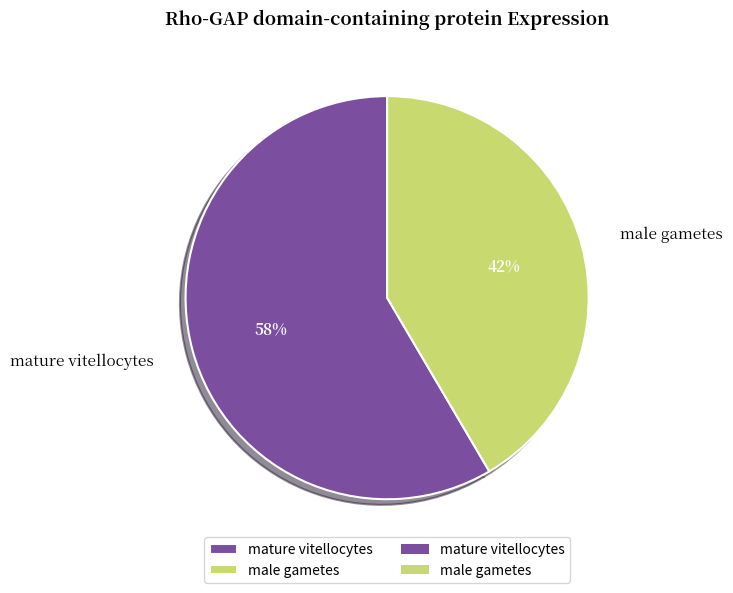

To the nearest percent, what portion does male gametes represent?

42%